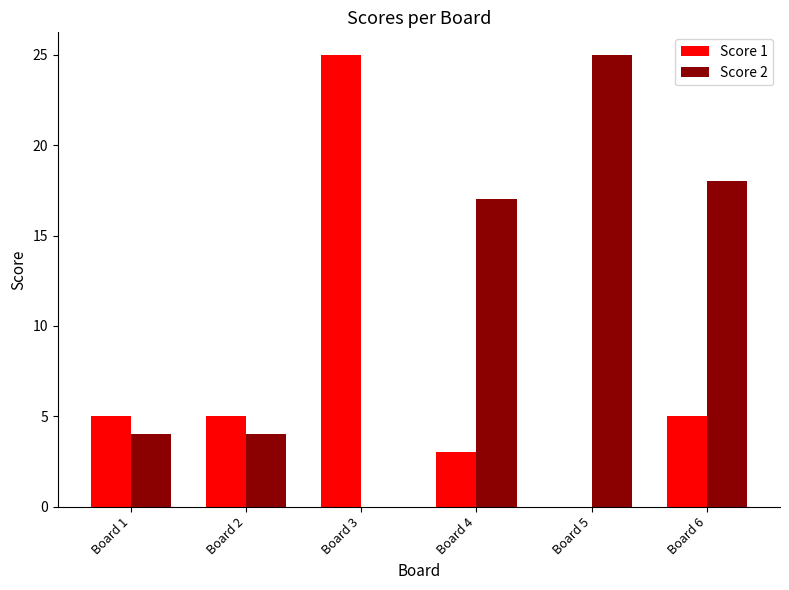

Reading left to right, what are all the values shown in this chart?

Score 1: 5	5	25	3	0	5
Score 2: 4	4	0	17	25	18